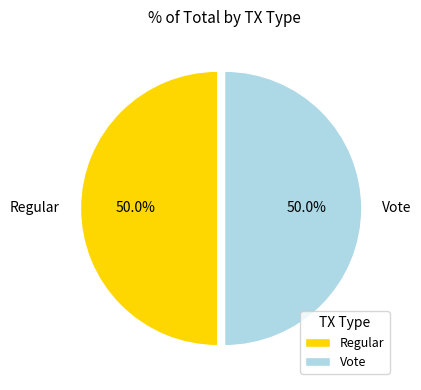

How many slices are in this pie chart?

2